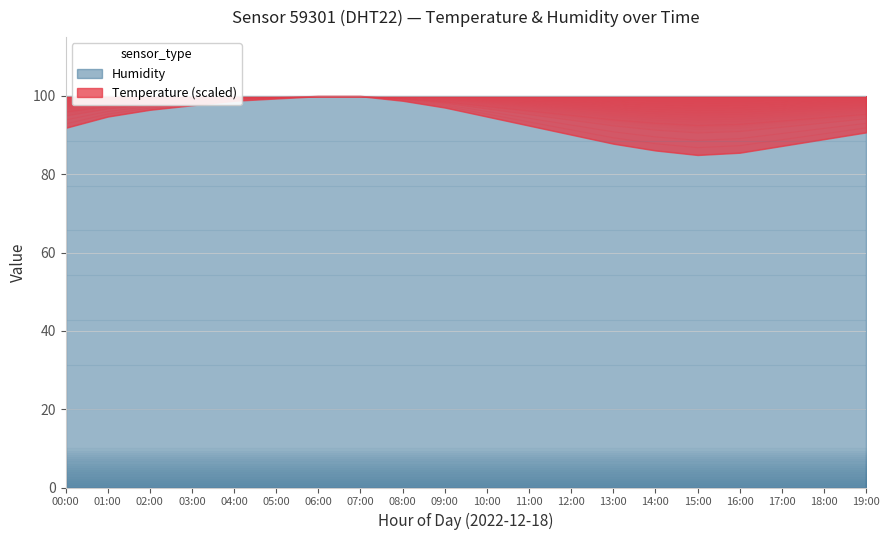

Reading left to right, extract all data points from this chart.

95.9	97.3	98.2	98.7	99.3	99.6	99.9	99.9	99.3	98.5	97.3	96.2	95.0	93.8	93.0	92.4	92.7	93.6	94.4	95.3